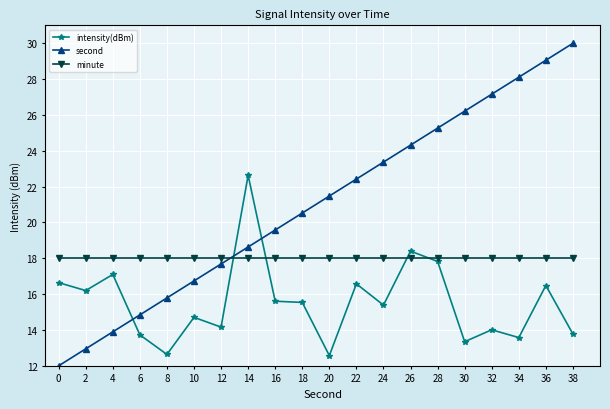

How many lines are shown in the chart?

3